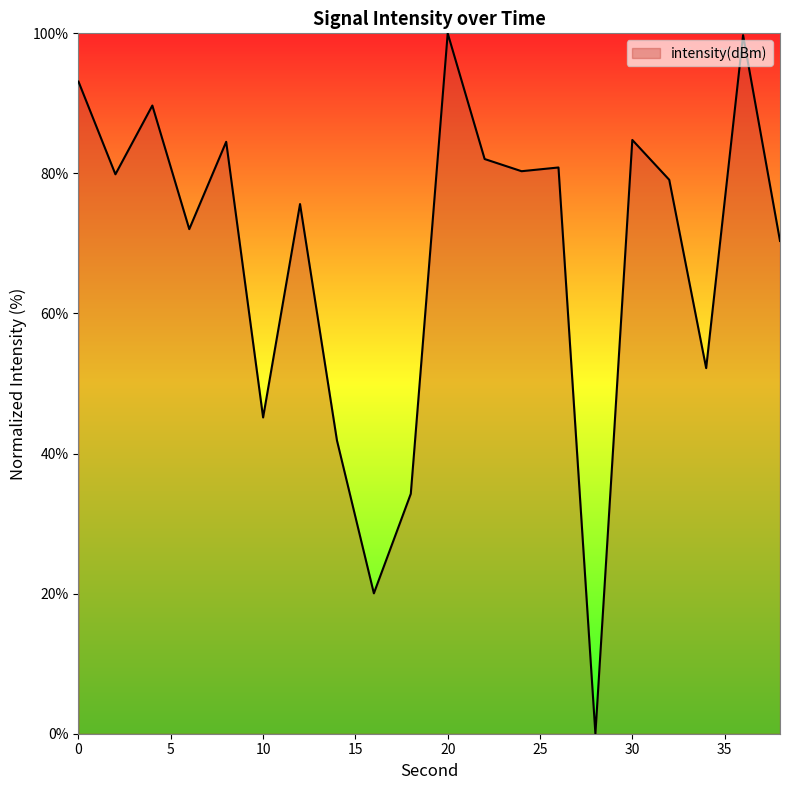

True or false: the data has more than 0 interior local peaks.

True